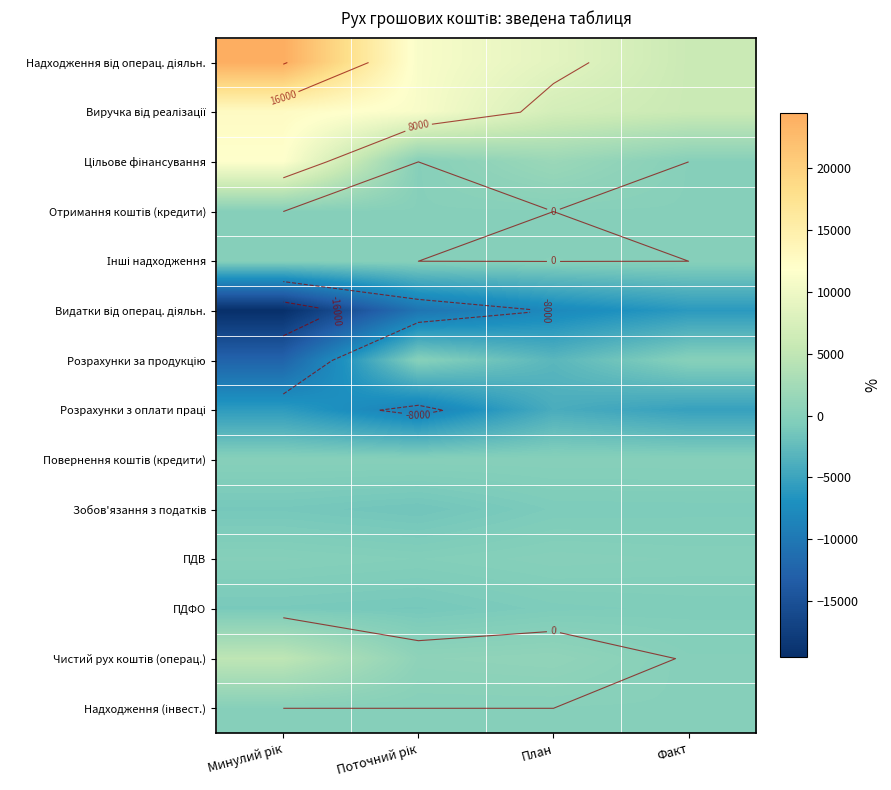

How many series are shown in this chart?

14